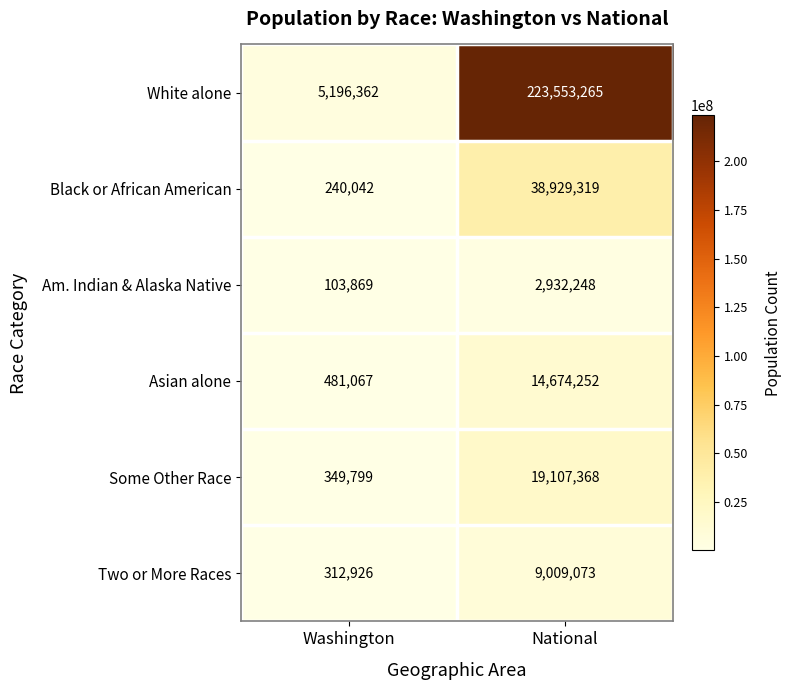

Which category has the lowest value across all series?

Washington